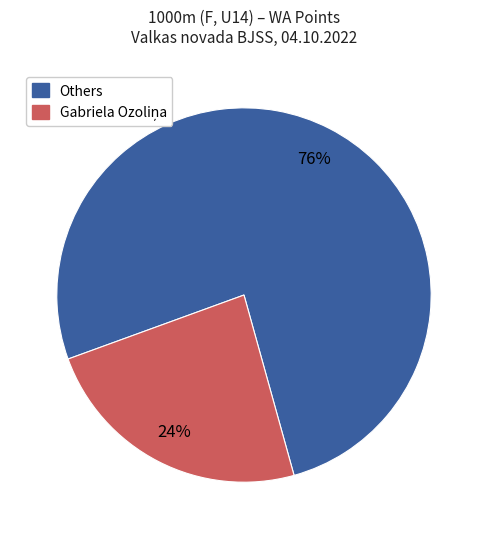

Does any single category account for the majority?

Yes